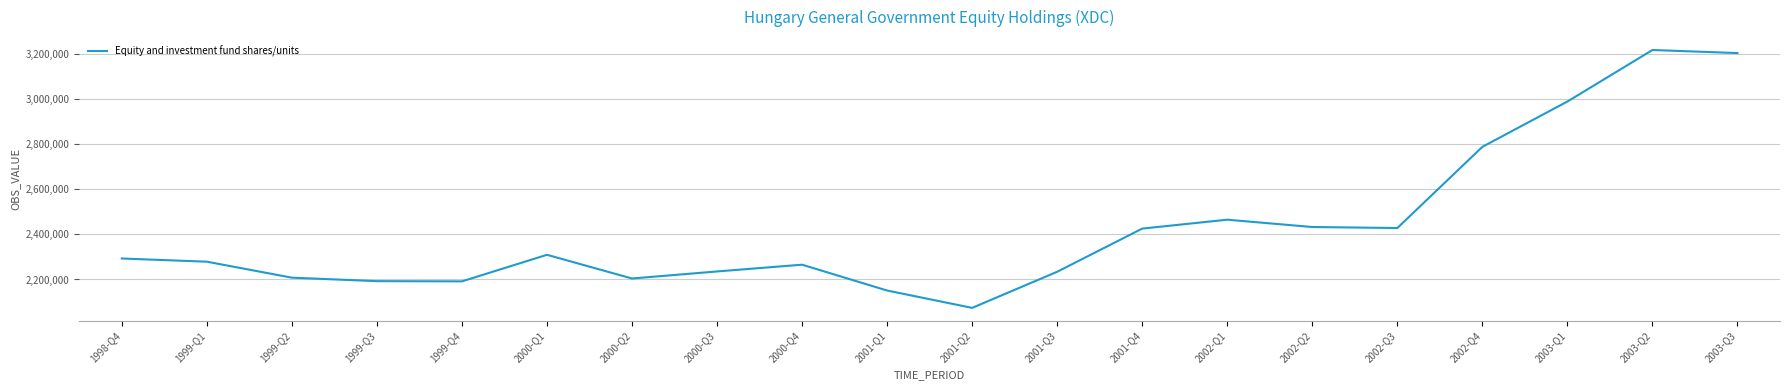

How many series are shown in this chart?

1